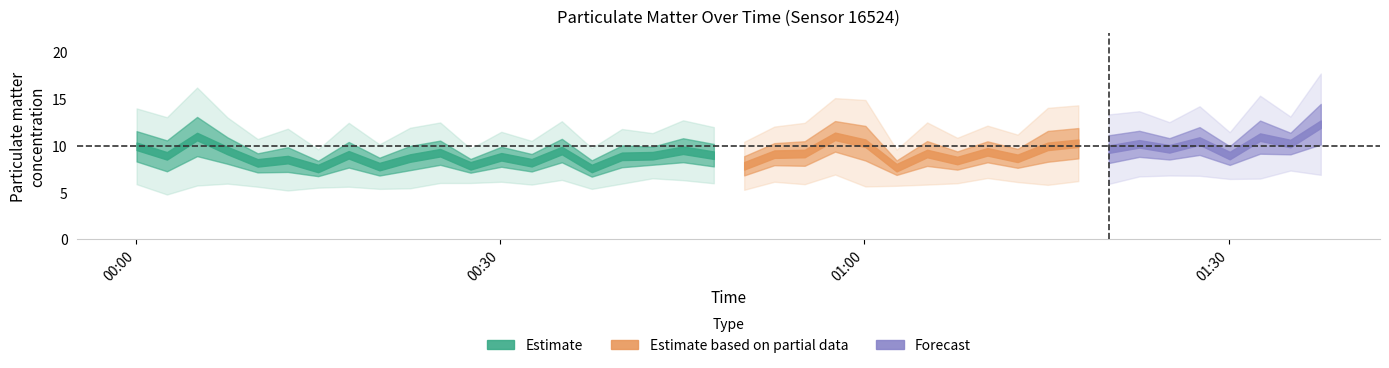

True or false: P2 and P1 intersect in this chart.

False